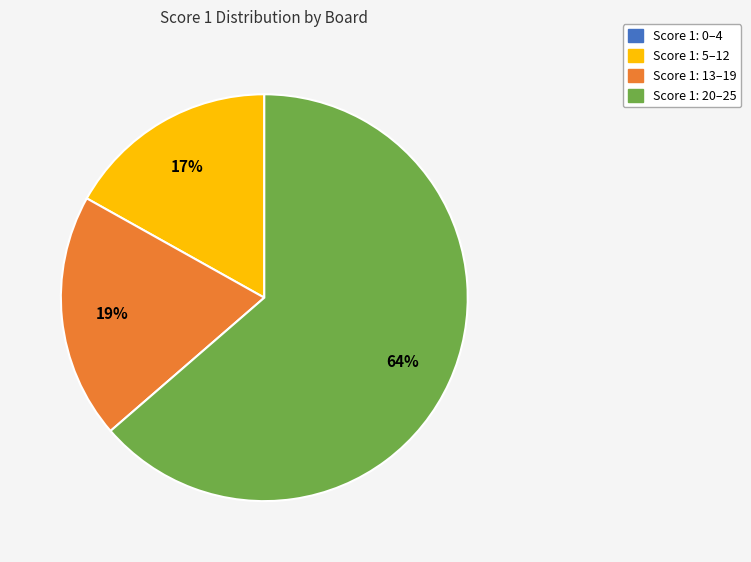

To the nearest percent, what portion does Score 1: 13–19 represent?

19%